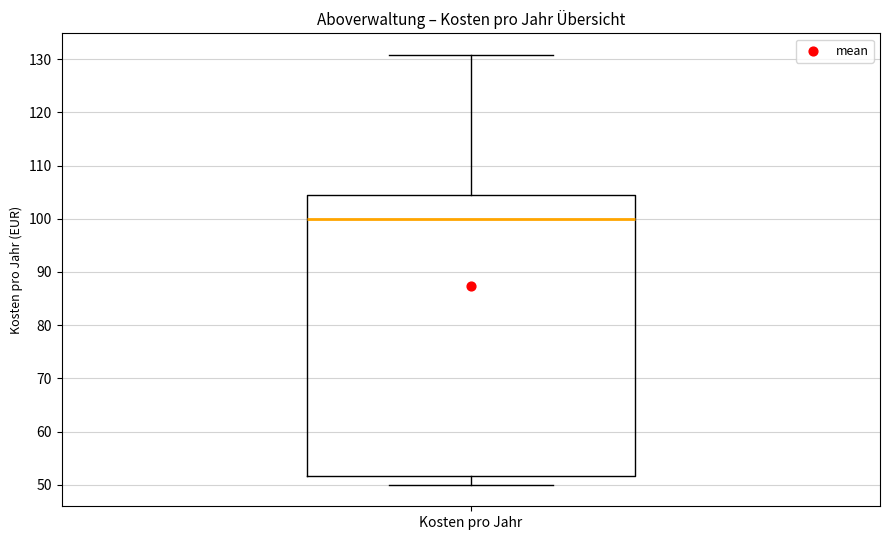

Where does the lower whisker of the box for Kosten pro Jahr end on the y-axis? The values are not printed on the chart, so give them approximately, as read against the axis.

50